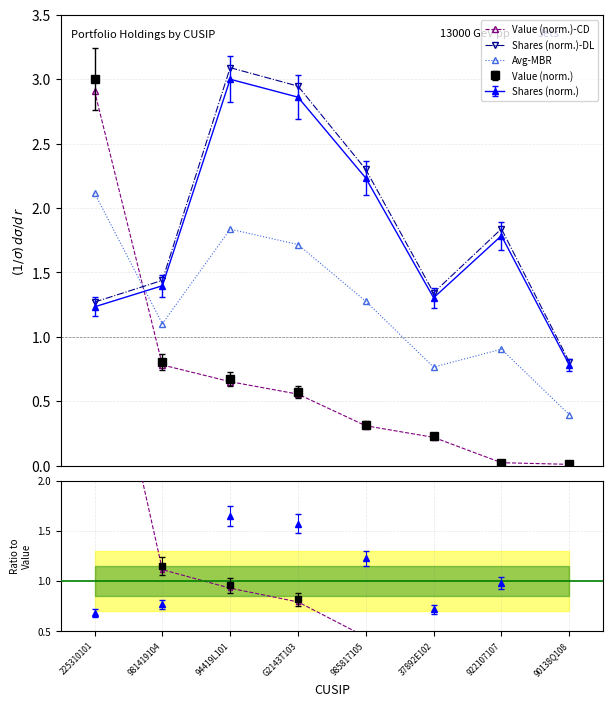

At how many categories does at least one series exceed 3?

2